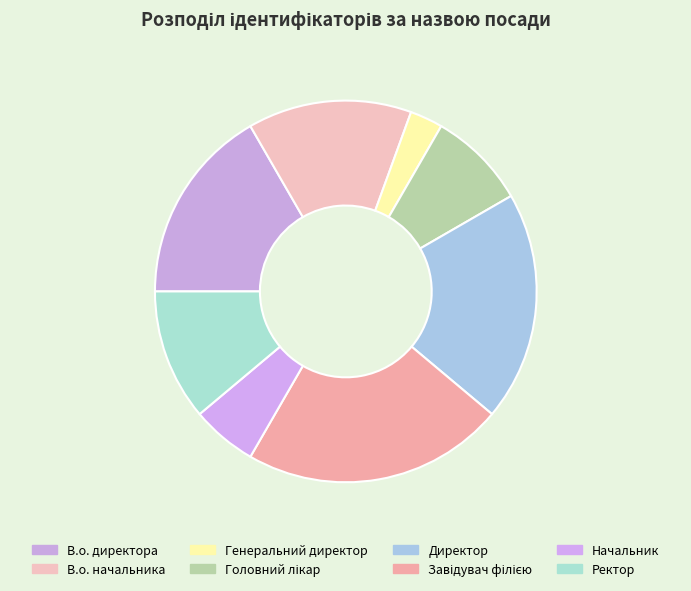

How many segments does this pie chart have?

8